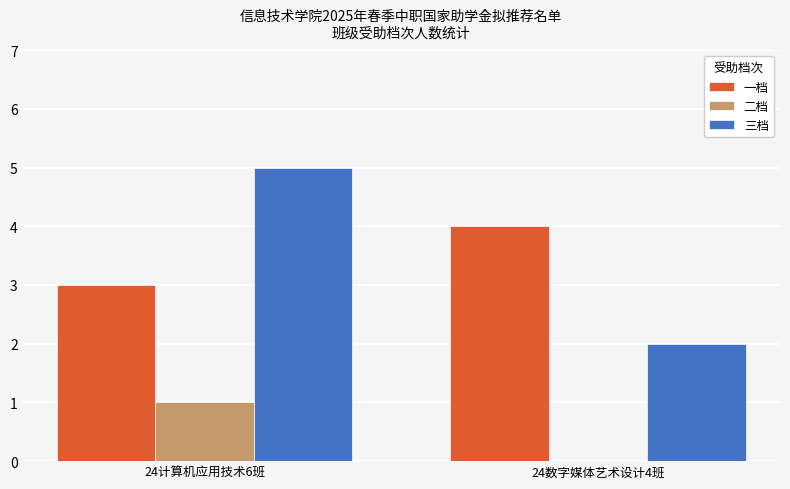

At which category is the sum across all series the highest?

24计算机应用技术6班